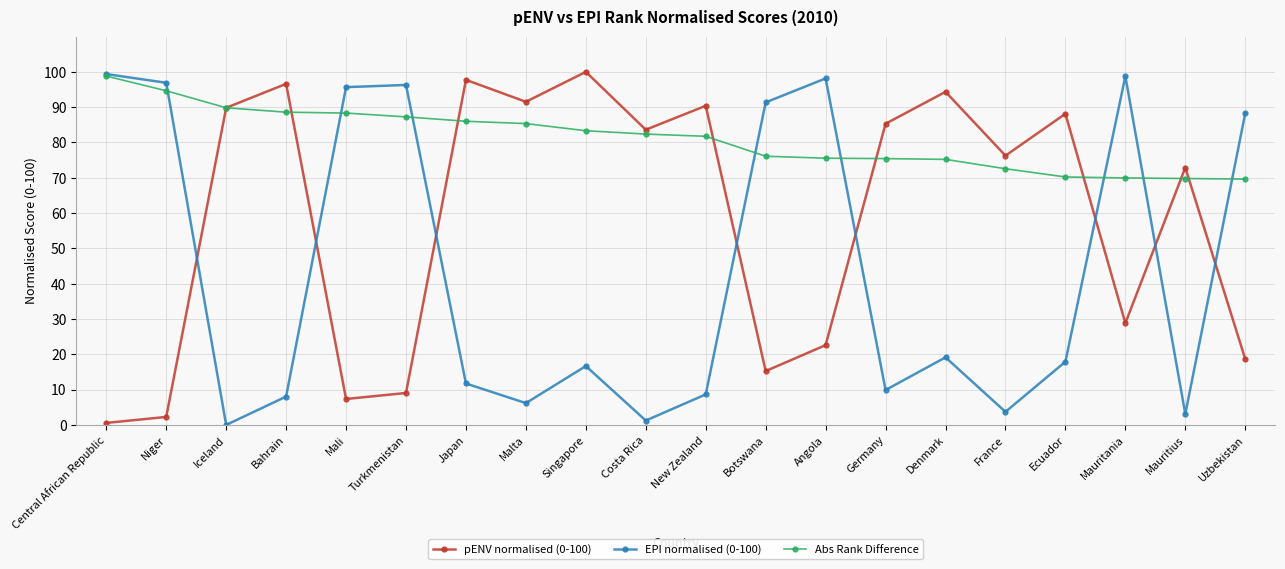

Which series changed the most between Bahrain and Mauritius?

pENV normalised (0-100)